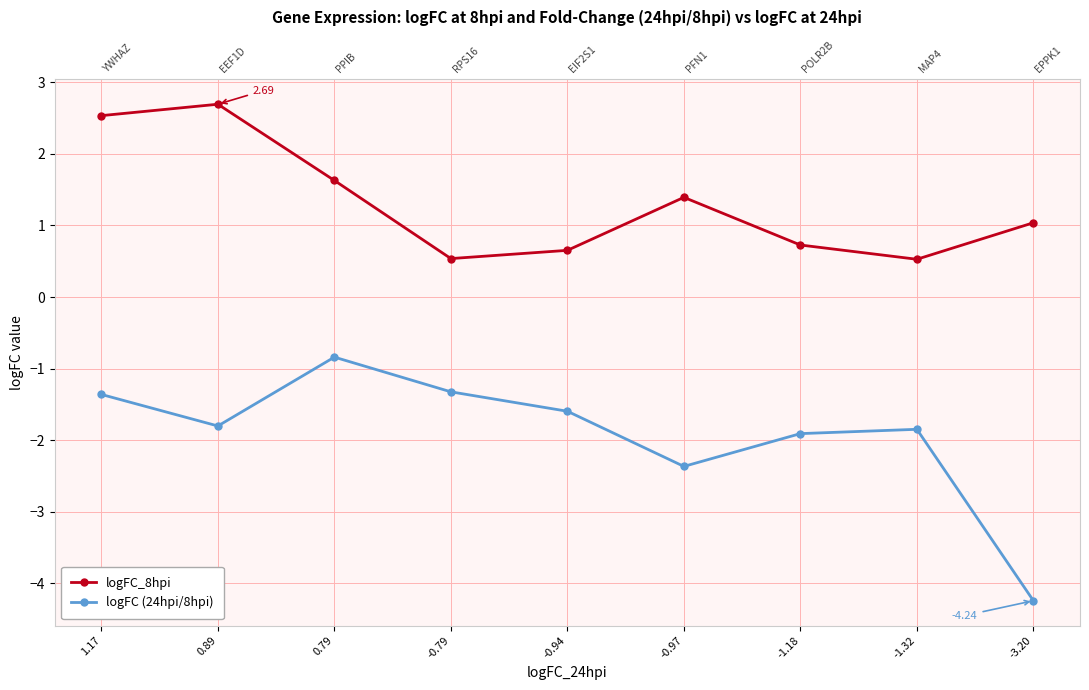

What is the value of the logFC_8hpi point at the 6th from the left?

1.4